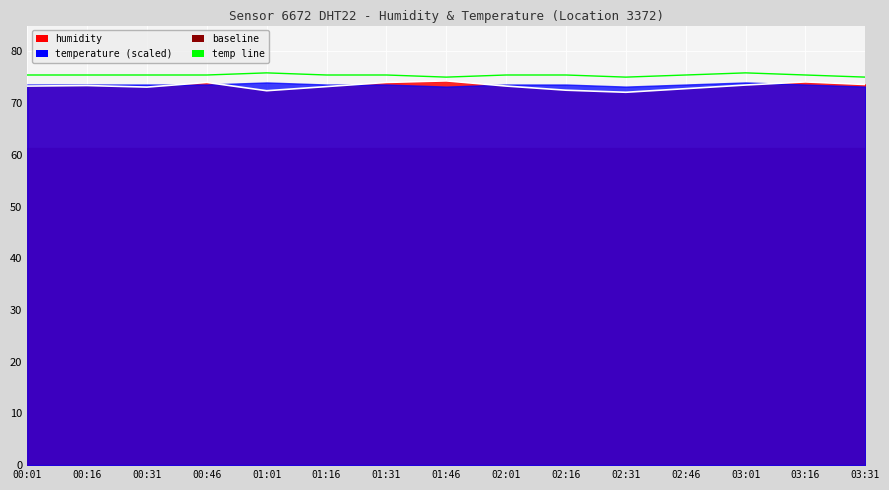

What is the sum of all temperature values?

1131.2